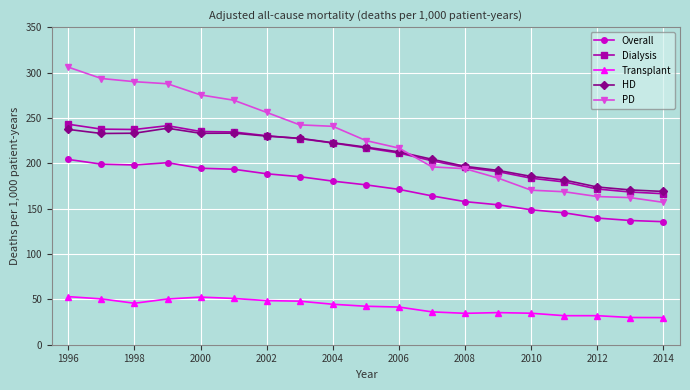

True or false: Overall and PD cross at least once.

False